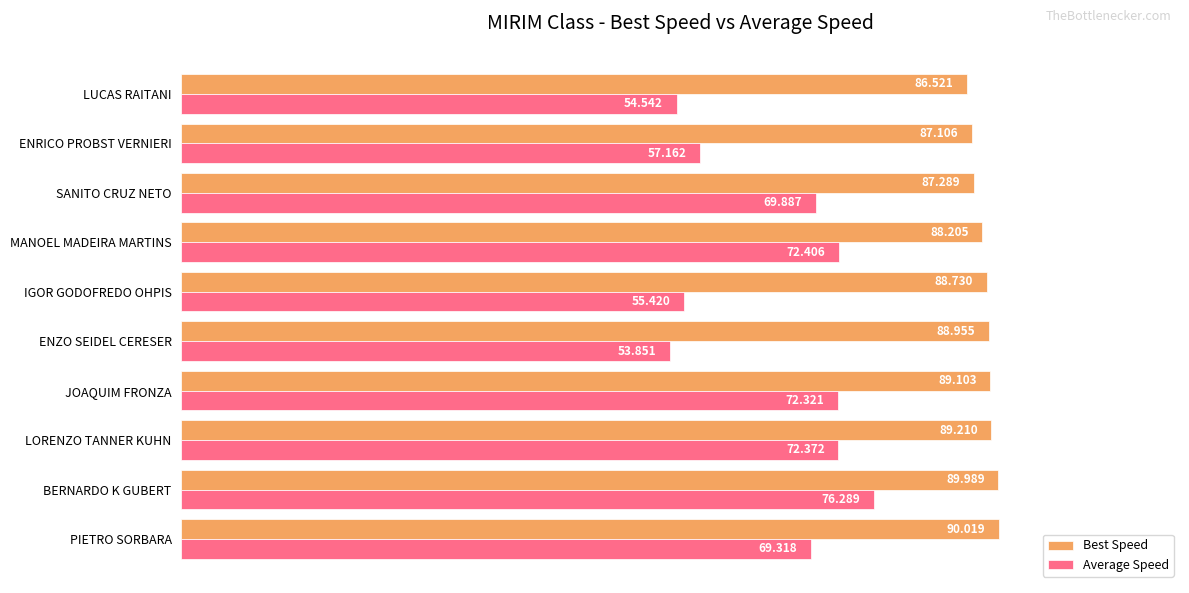

Which category has the highest value in the Average Speed series?

BERNARDO K GUBERT